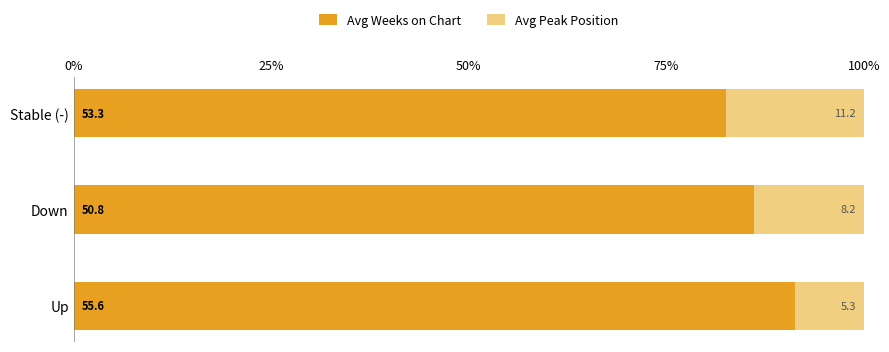

What are all the series names shown in the legend?

Avg Weeks on Chart, Avg Peak Position